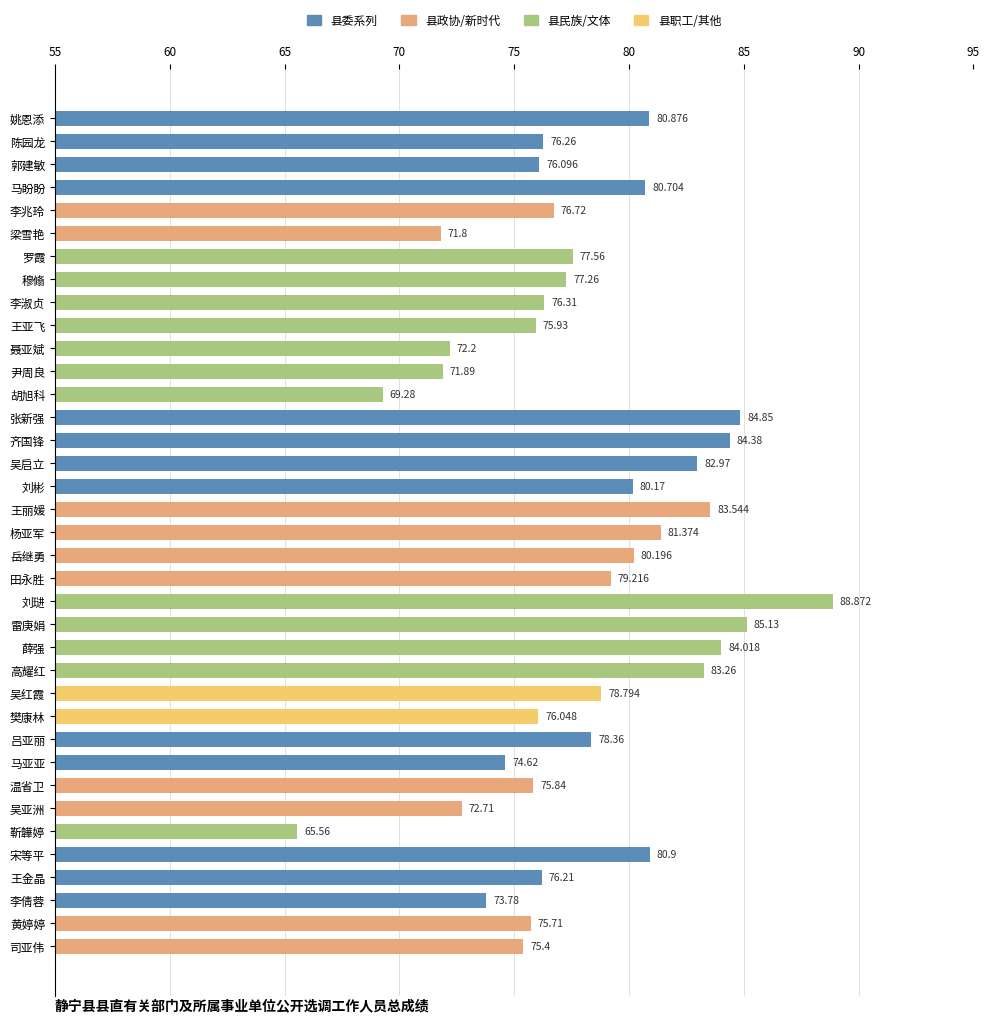

How many data points are above 77?

19